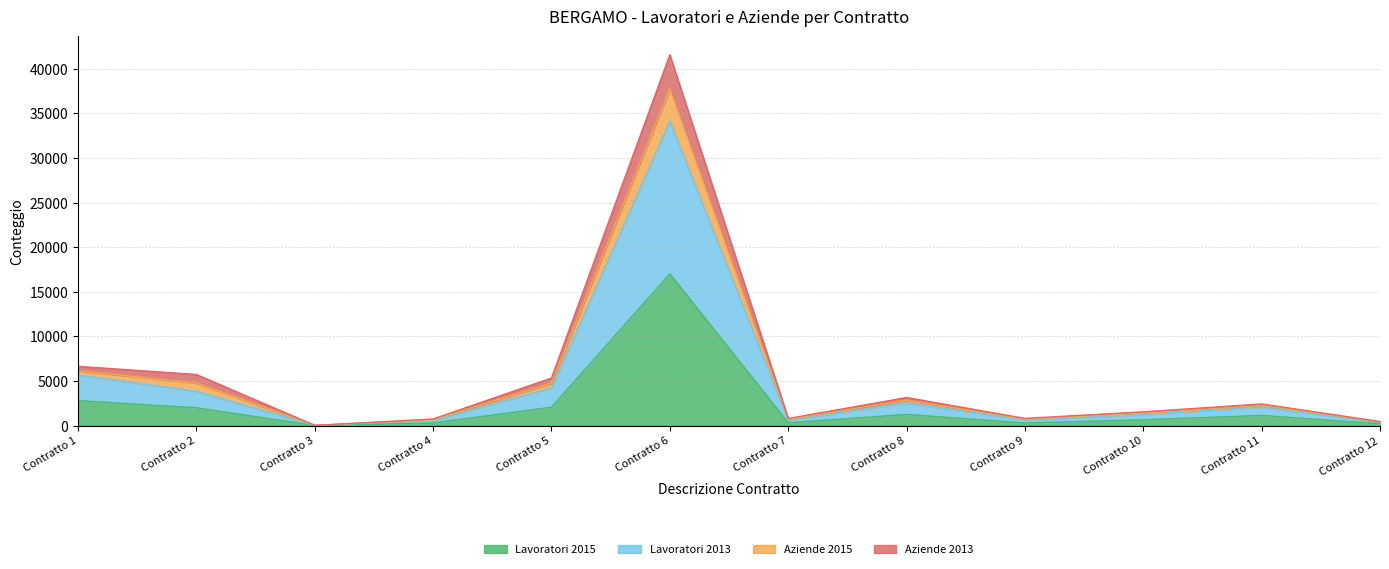

What is the sum of all Lavoratori 2015 values?

27920